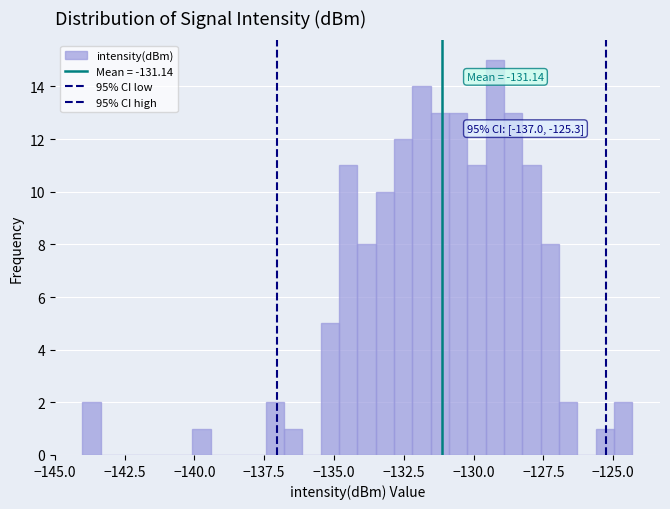

Read against the x-axis, roughly where is the centre of the tallest bar?

-129.0